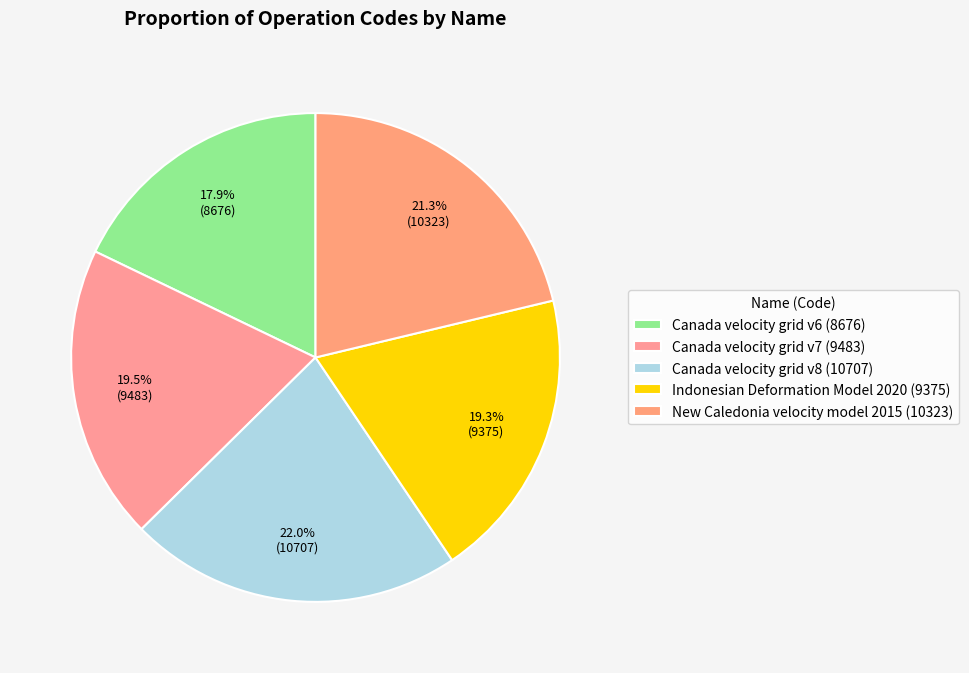

Count the number of slices in the pie.

5